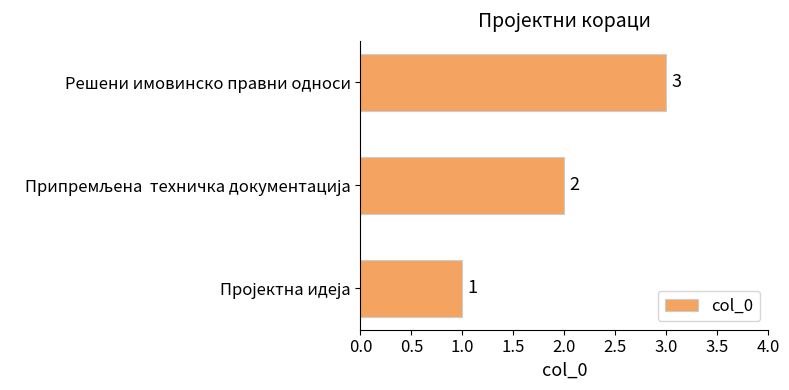

The chart shows a value of 4 at Решени имовинско правни односи. True or false?

False